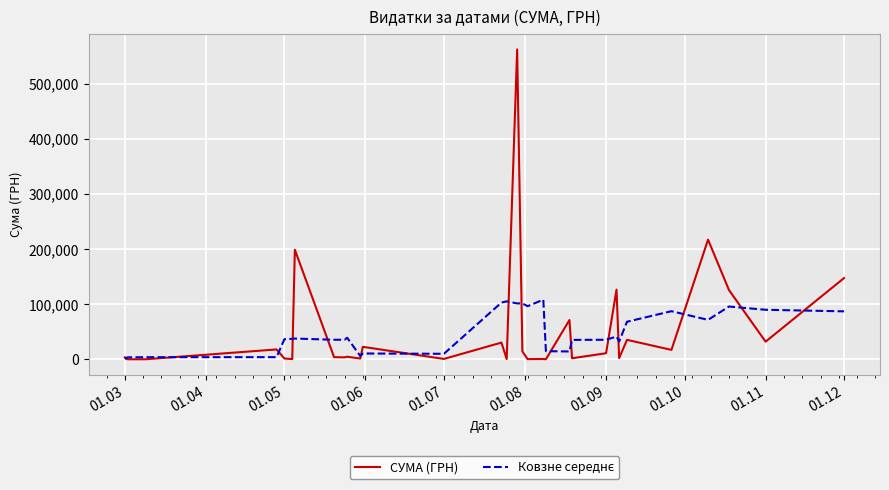

What is the maximum value shown in the chart?

562653.8